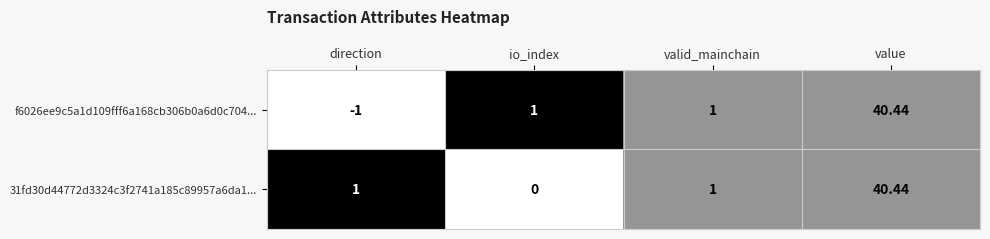

At which label does f6026ee9c5a1d109fff6a168cb306b0a6d0c704... reach its peak?

value